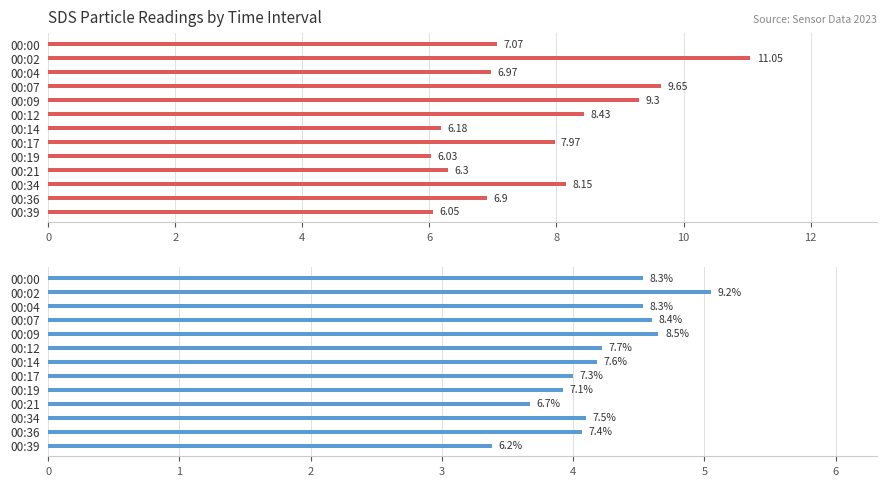

Reading right to left, what are all the values shown in this chart?

SDS_P1: 6.0	6.9	8.2	6.3	6.0	8.0	6.2	8.4	9.3	9.7	7.0	11.1	7.1
SDS_P2: 3.4	4.1	4.1	3.7	3.9	4.0	4.2	4.2	4.7	4.6	4.5	5.0	4.5